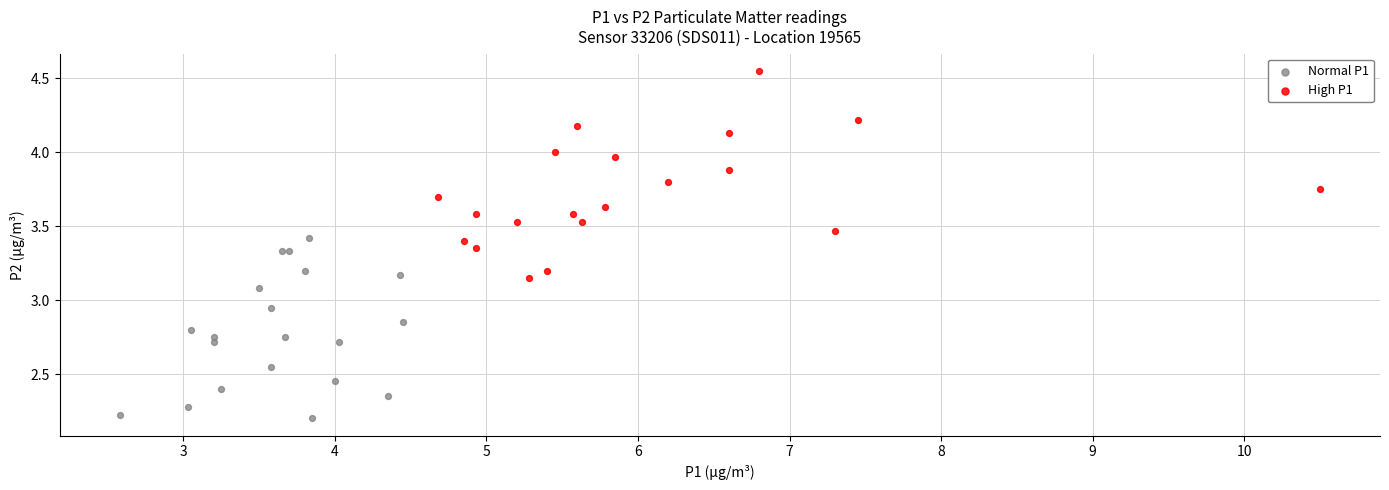

Which series has the widest spread of Y values?

High P1